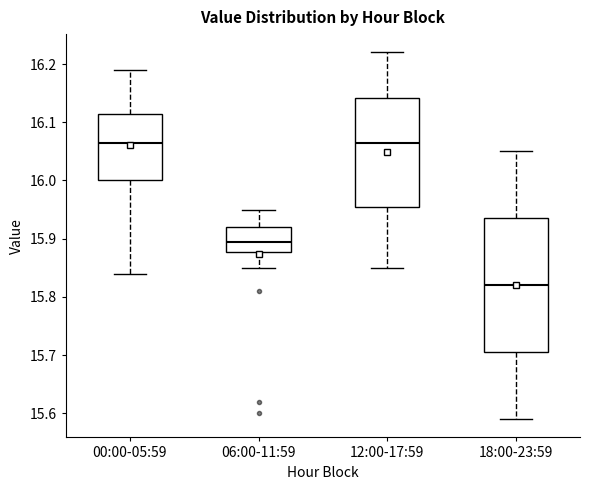

Reading left to right, transcribe this box plot: for each box, give where its median line is, the range the box spans, and where its two whiskers end, as read against the y-axis. The values are not printed on the chart, so give them approximately, as read against the axis.

00:00-05:59: median 16.07, box 16.00 to 16.12, whiskers 15.84 to 16.19
06:00-11:59: median 15.90, box 15.88 to 15.92, whiskers 15.85 to 15.95
12:00-17:59: median 16.07, box 15.96 to 16.14, whiskers 15.85 to 16.22
18:00-23:59: median 15.82, box 15.71 to 15.94, whiskers 15.59 to 16.05